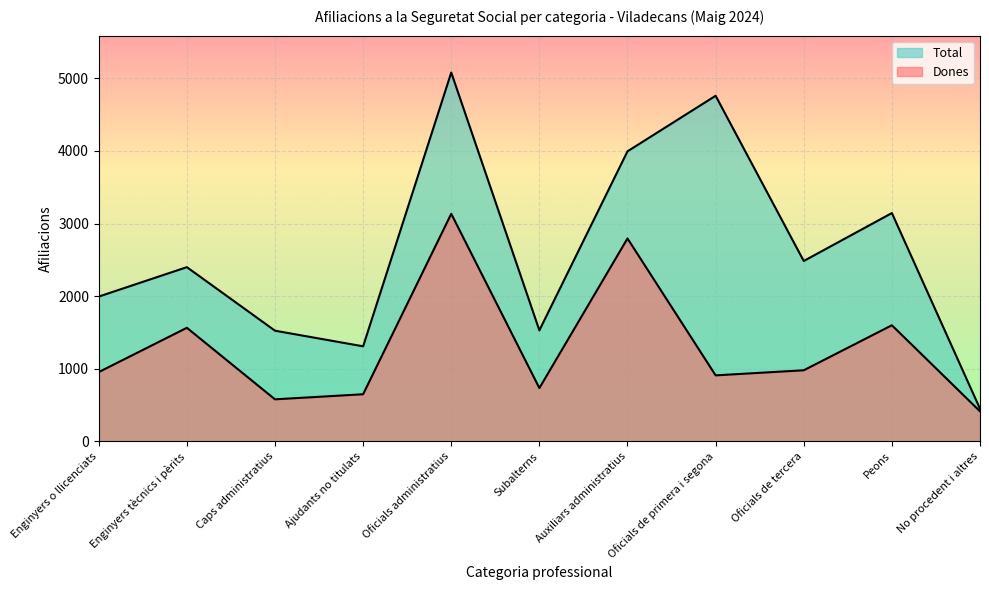

Where is Total nearest to the value 2765?

Oficials de tercera